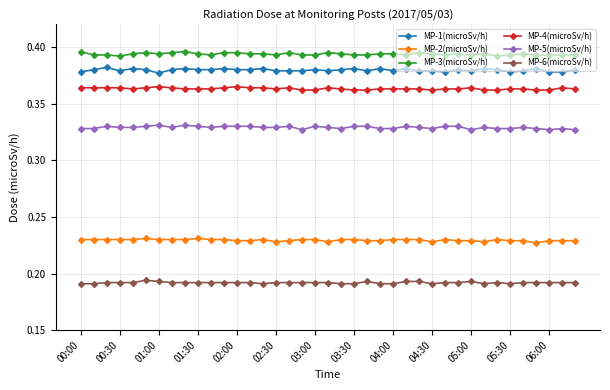

True or false: MP-1(microSv/h) has more than 2 points higher than both neighbors.

True